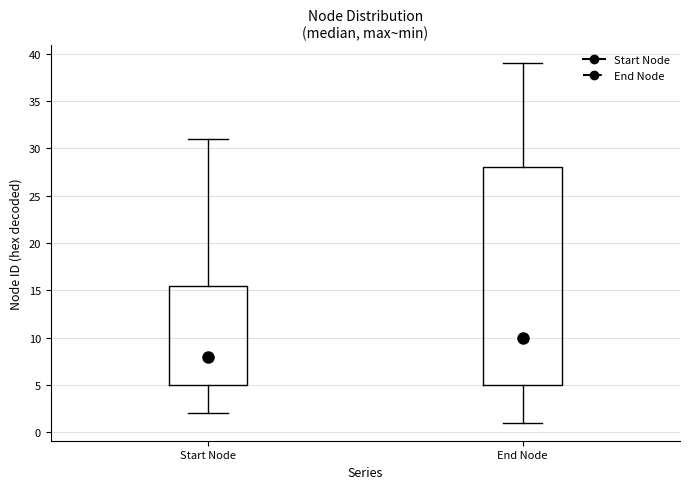

Which box is the tallest, from its lower edge to its upper edge?

End Node